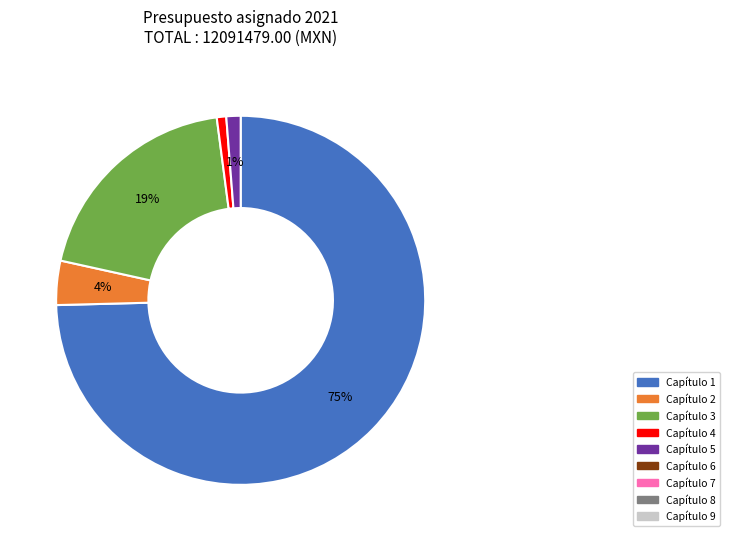

Does any single category account for the majority?

Yes